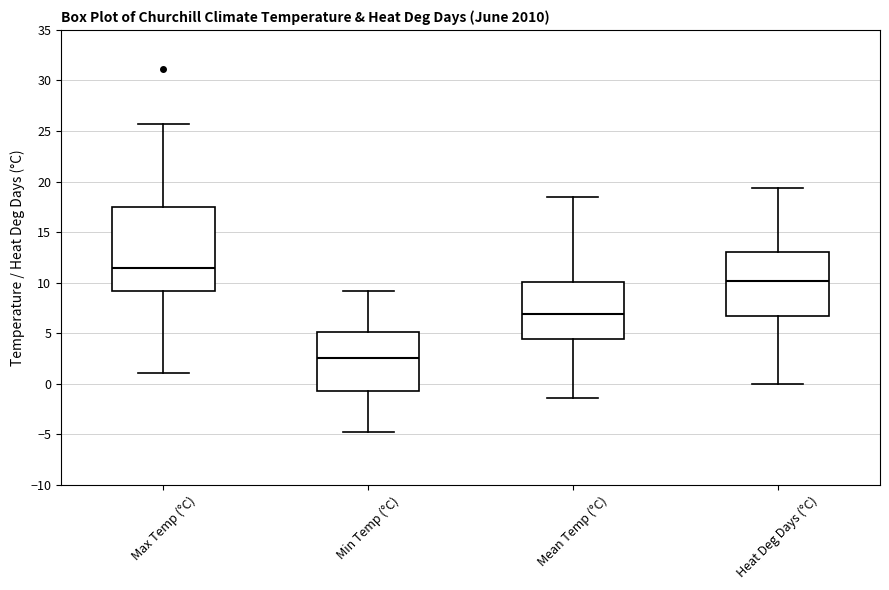

Where is the lower edge of the box for Max Temp (°C) on the y-axis? The values are not printed on the chart, so give them approximately, as read against the axis.

9.0